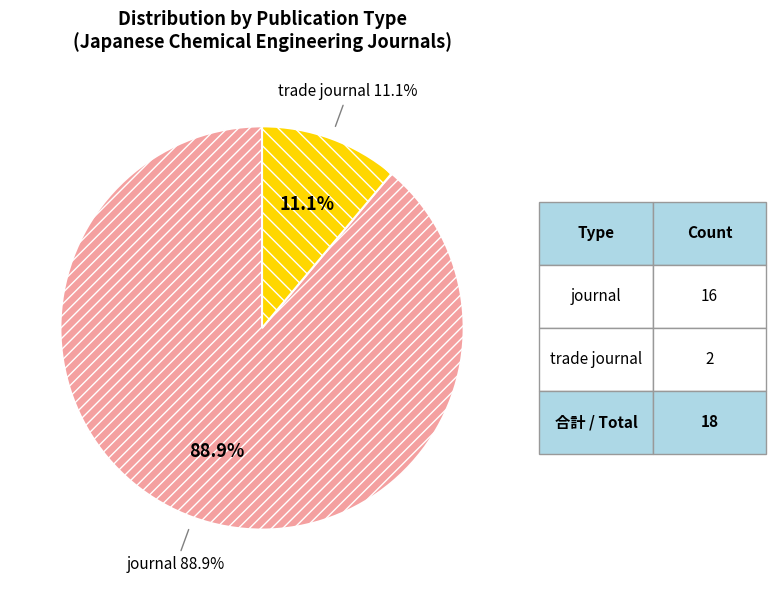

Which slice represents more than half of the pie?

journal